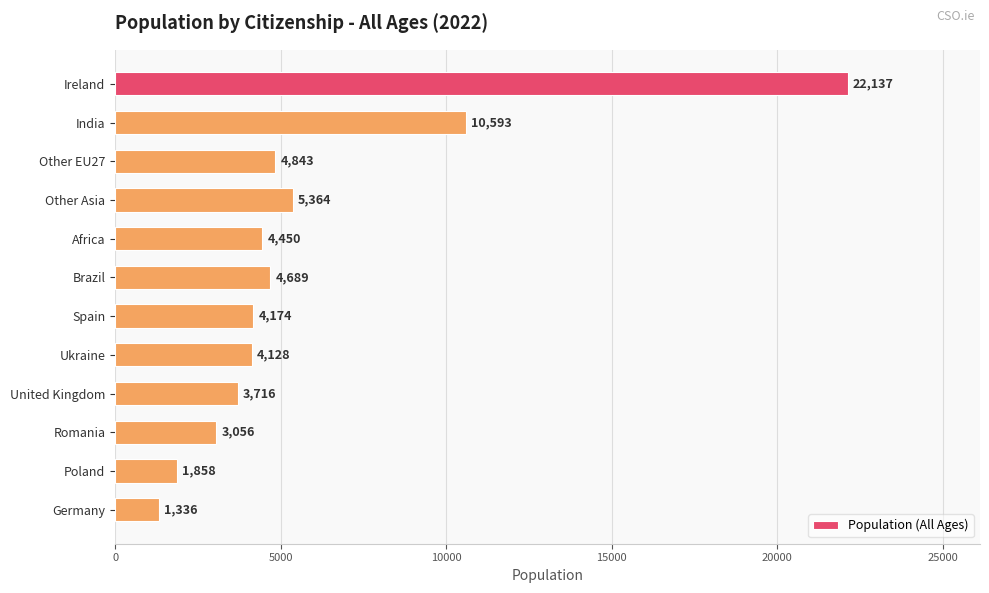

Which label corresponds to the smallest value in the chart?

Germany